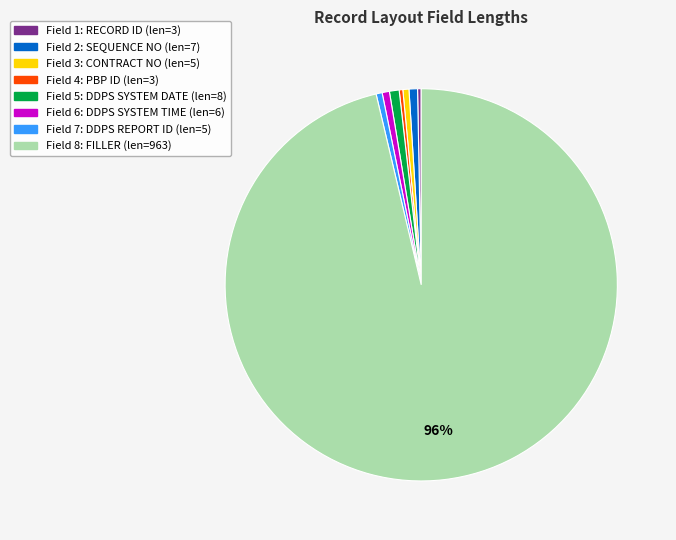

To the nearest percent, what is the average slice percentage?

12%